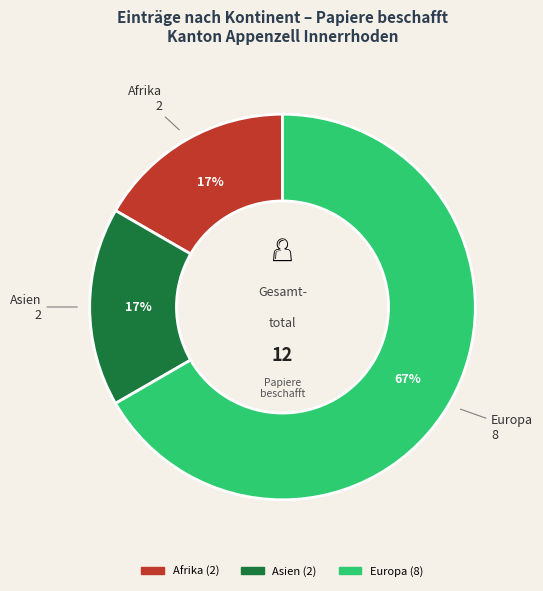

To the nearest percent, what is the average slice percentage?

33%